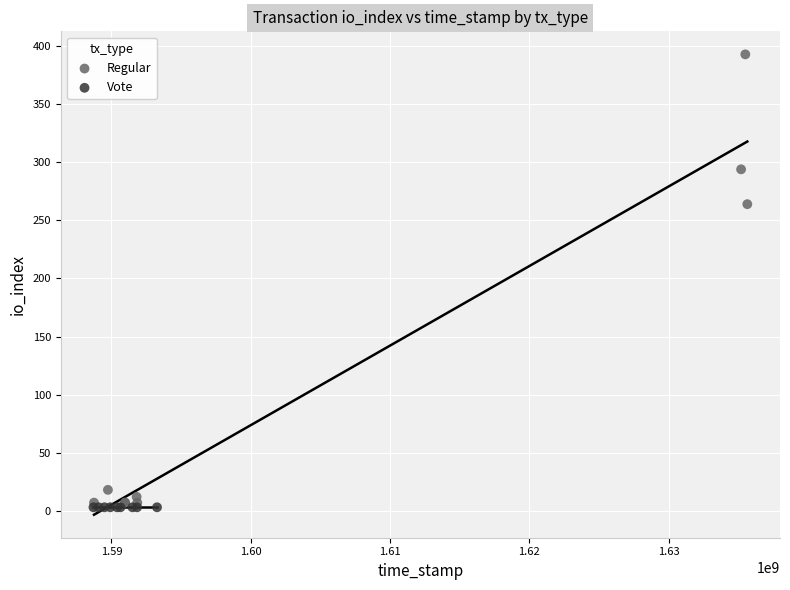

Which series reaches the maximum Y coordinate?

Regular